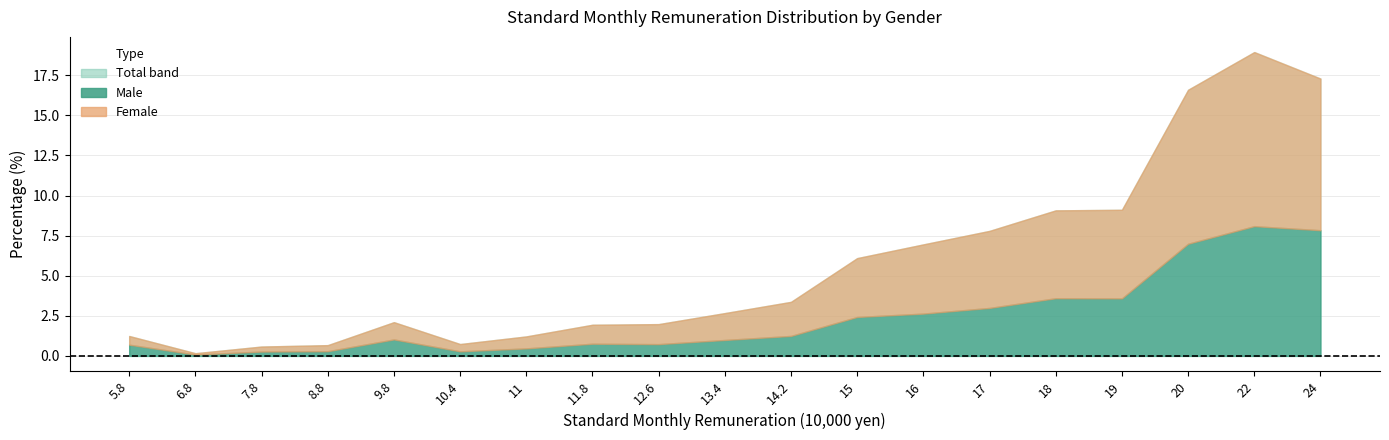

Count the number of data series in this chart.

3